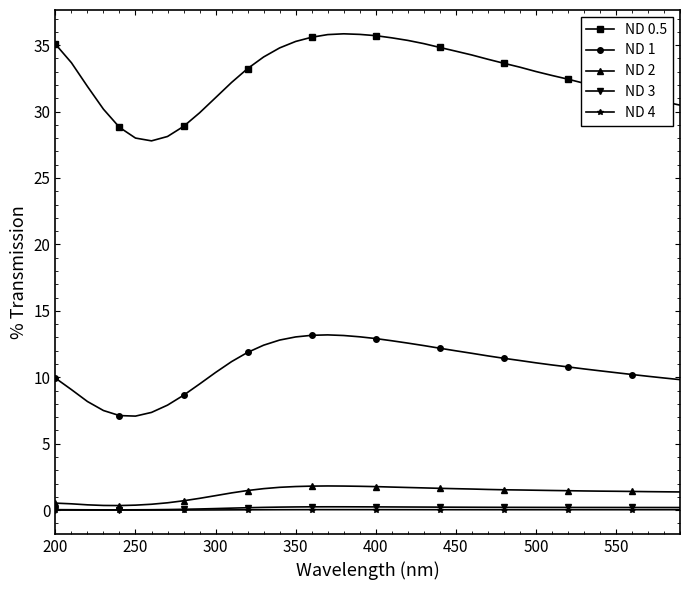

What is the greatest value displayed?

35.8